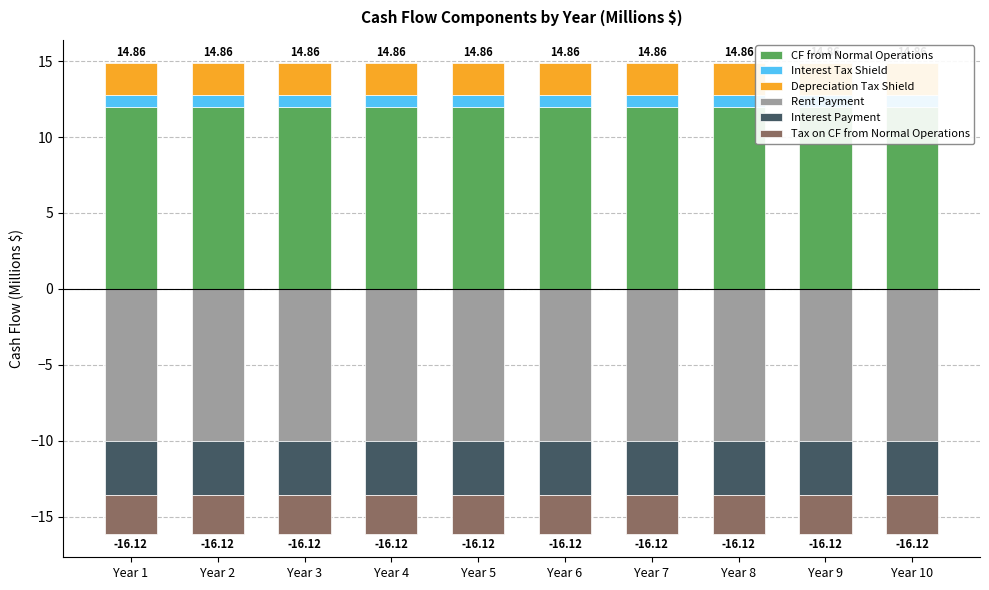

What is the sum of all Interest Tax Shield values?

7.6